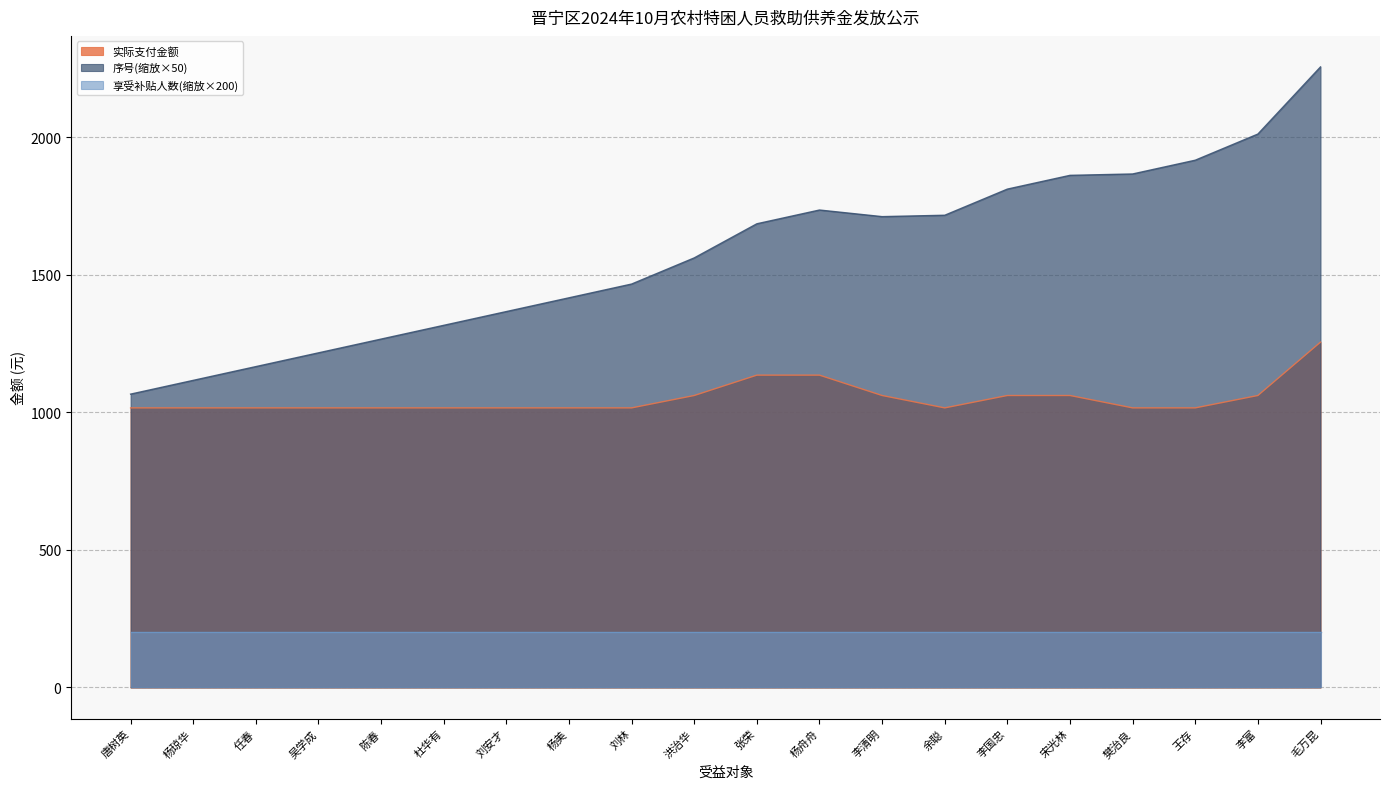

What is the value of the 序号 point at the 3rd from the left?

1166